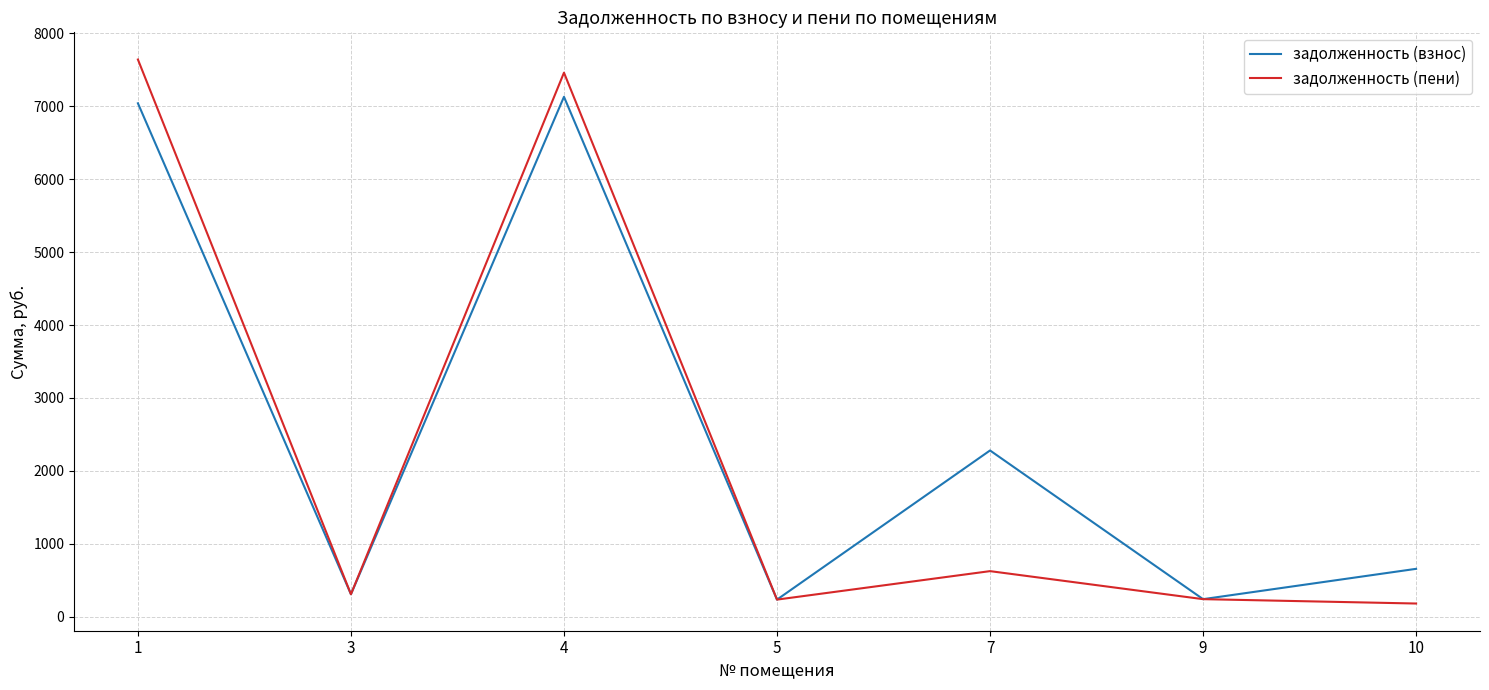

List the series in order of their overall mean, lowest first.

задолженность (пени), задолженность (взнос)